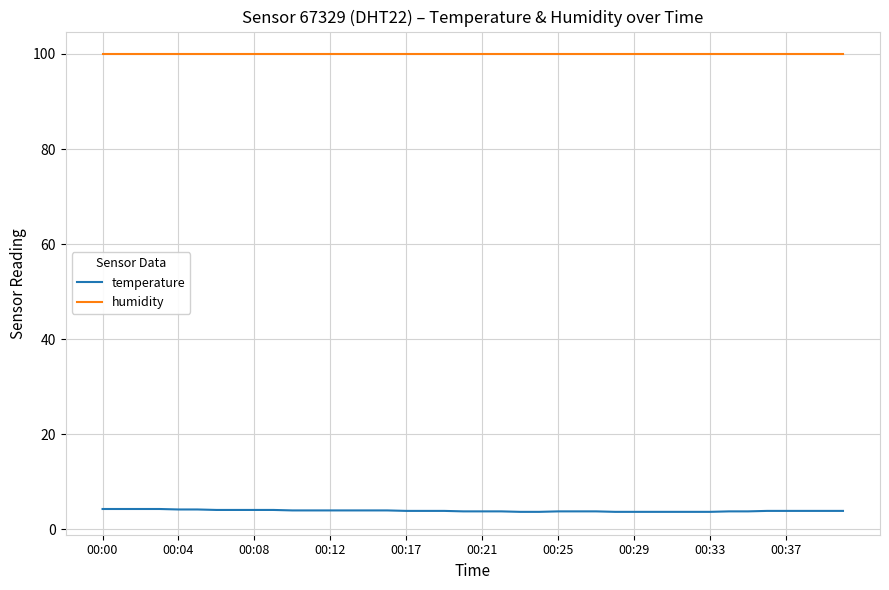

List the series in order of their overall mean, lowest first.

temperature, humidity